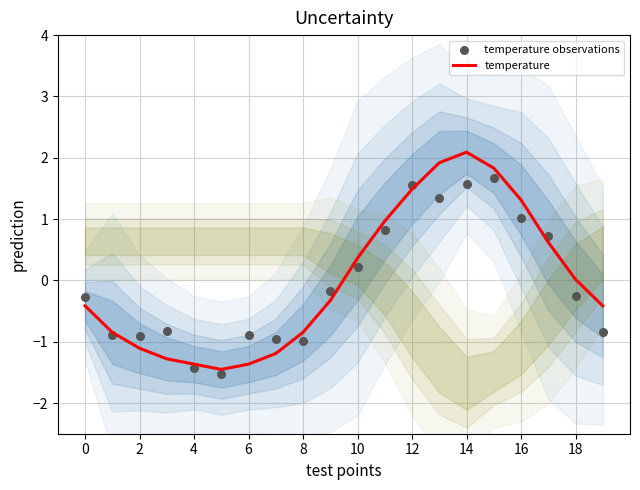

At how many categories does at least one series exceed 1?

5